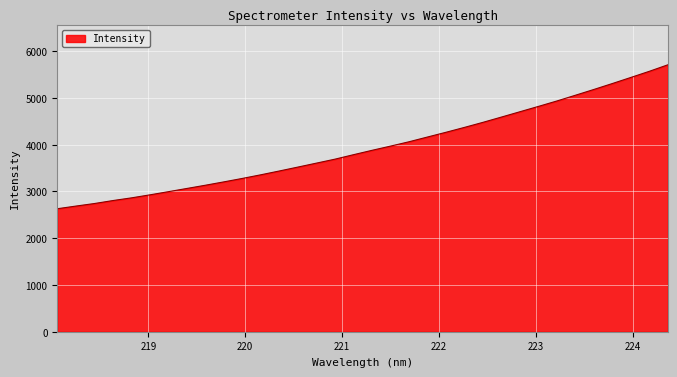

What is the difference between the maximum and minimum values?

3078.8